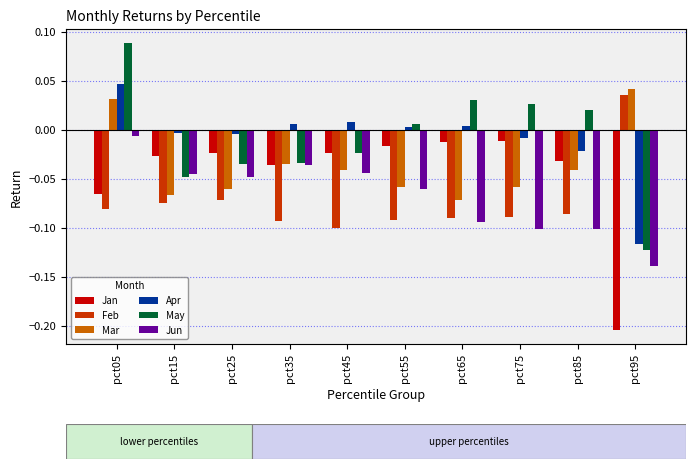

Count the number of data series in this chart.

6